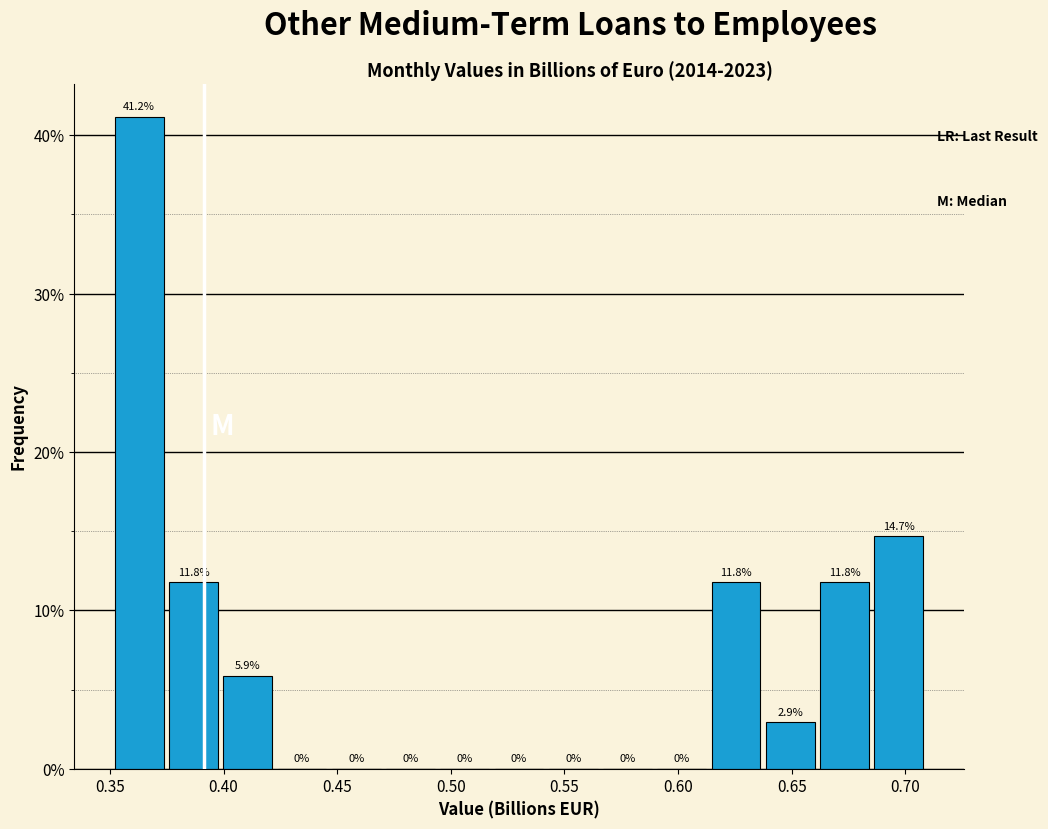

Which range on the x-axis has the tallest bar?

0.350 to 0.375